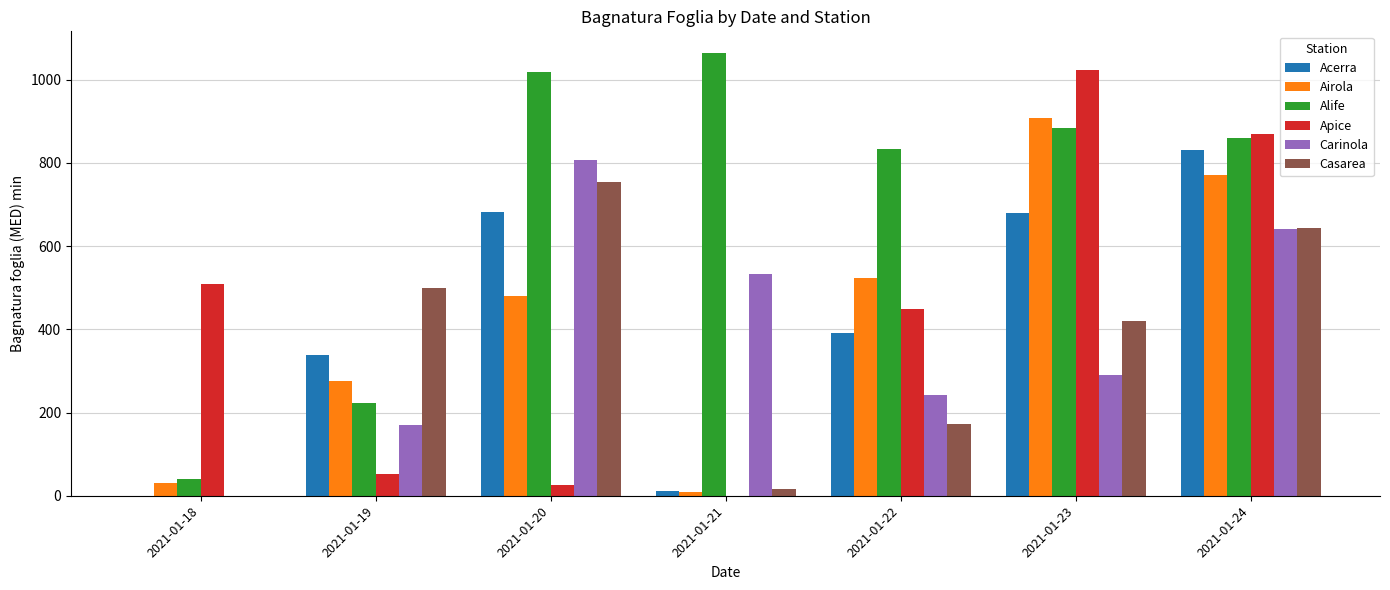

The Alife series shows 1450.5 at 2021-01-24. True or false?

False